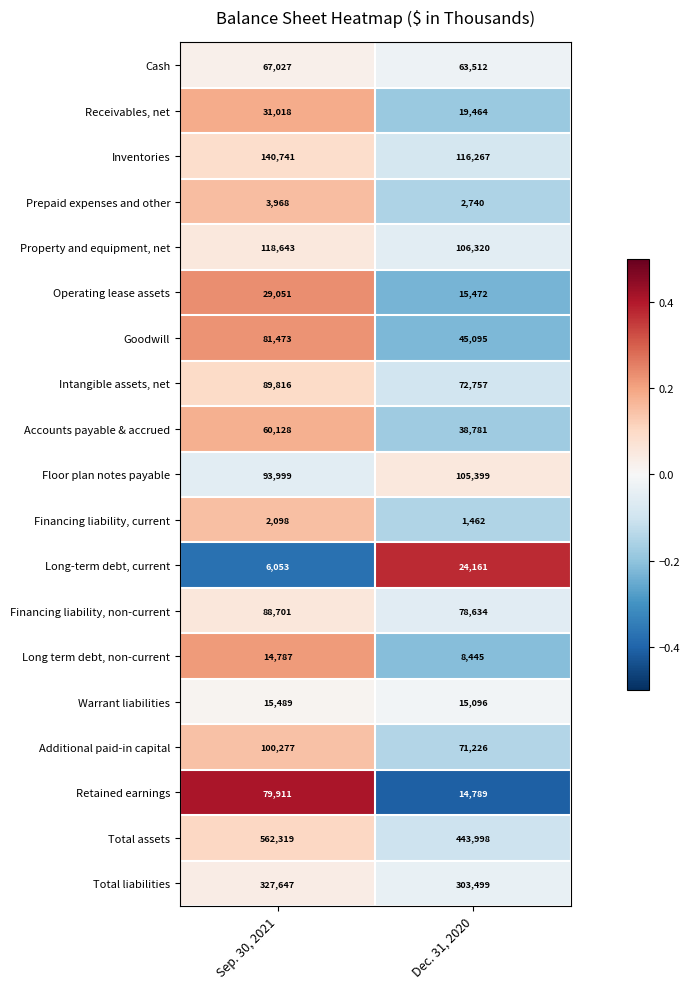

Which series has the largest total across all categories?

Total assets